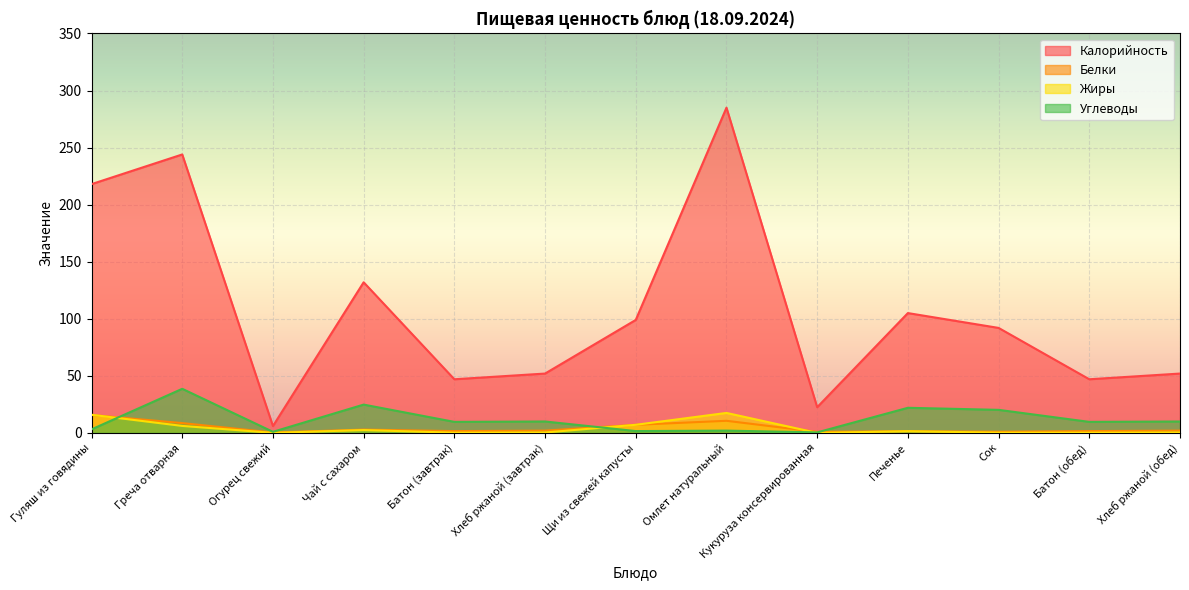

At which category is the sum across all series the highest?

Омлет натуральный